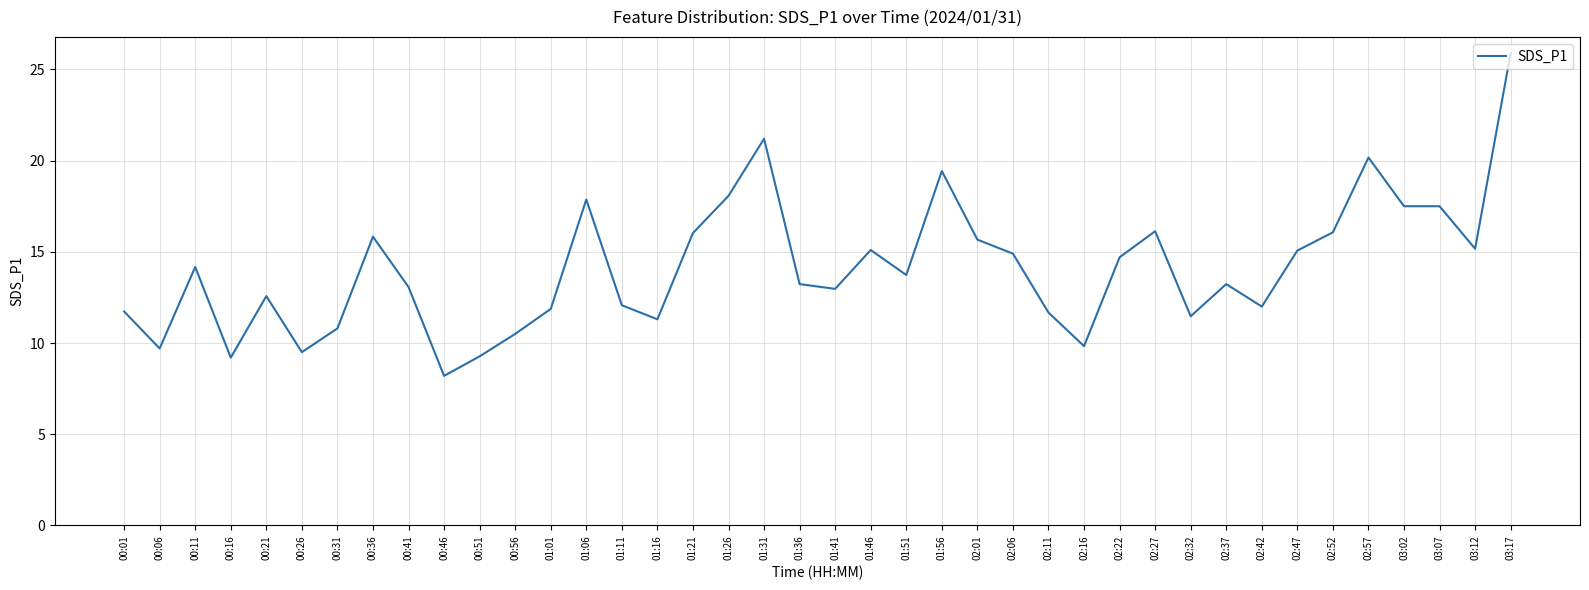

At which category does the chart reach its peak across all series?

03:17